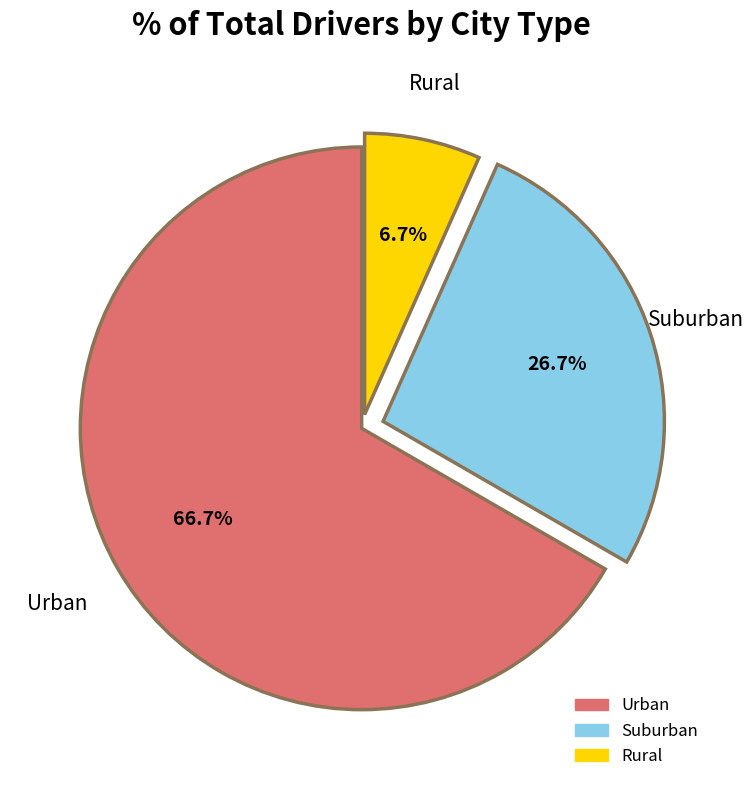

Is there any slice that represents more than half of the pie?

Yes